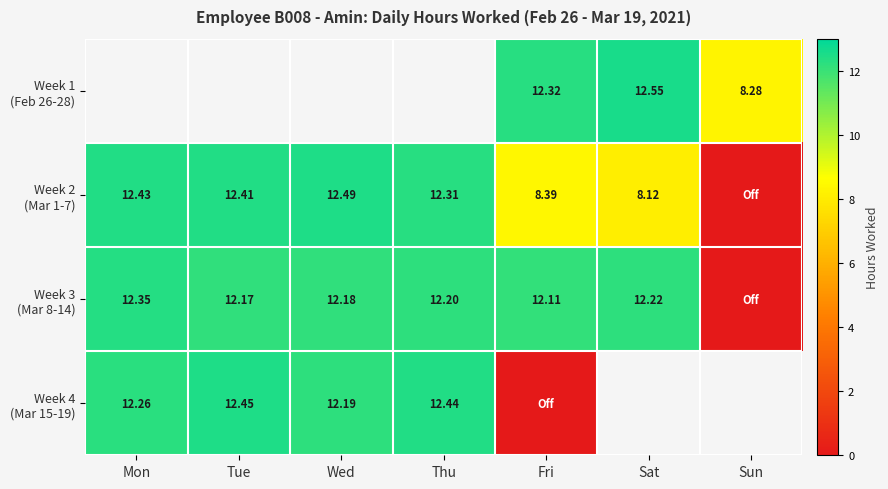

Which series has the largest total across all categories?

Week 3 (Mar 8-14)